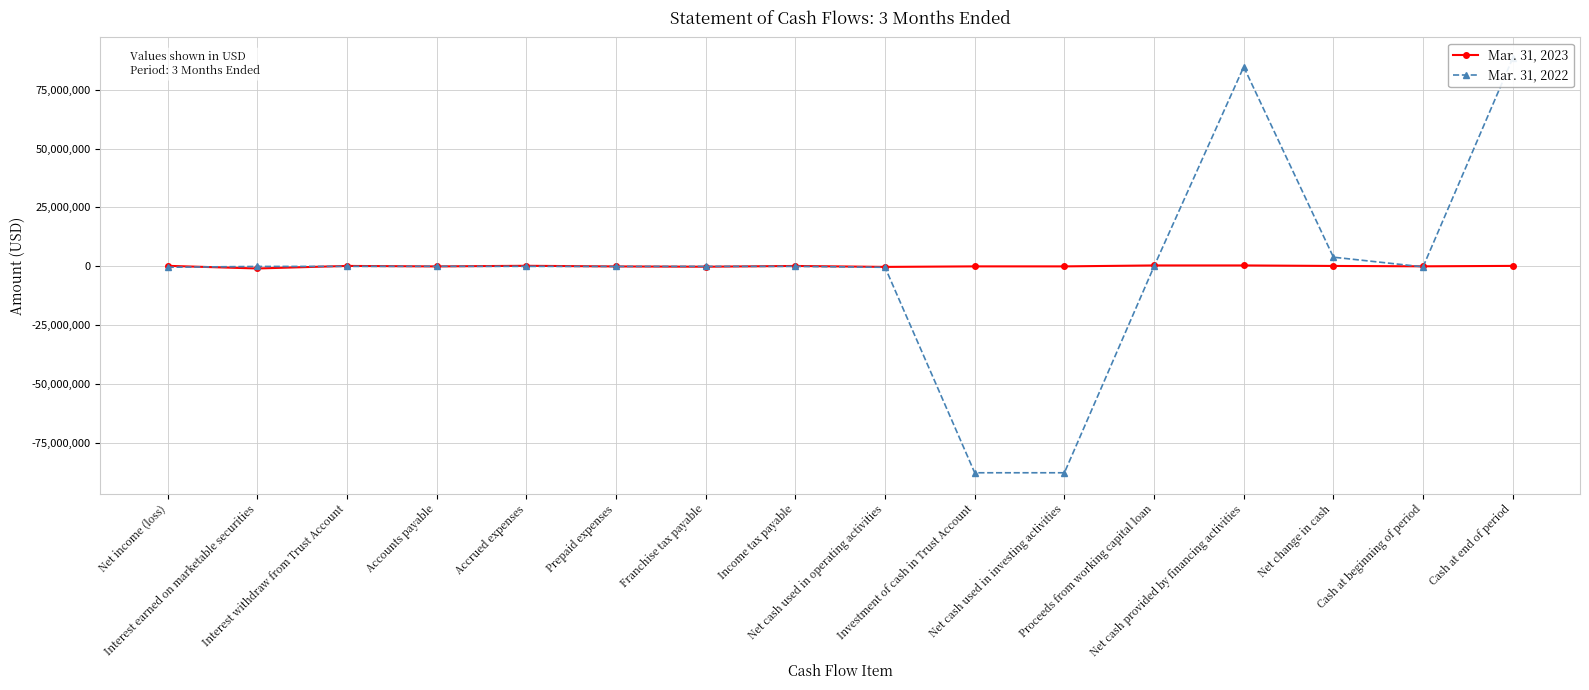

What is the label of the 6th point from the right?

Net cash used in investing activities